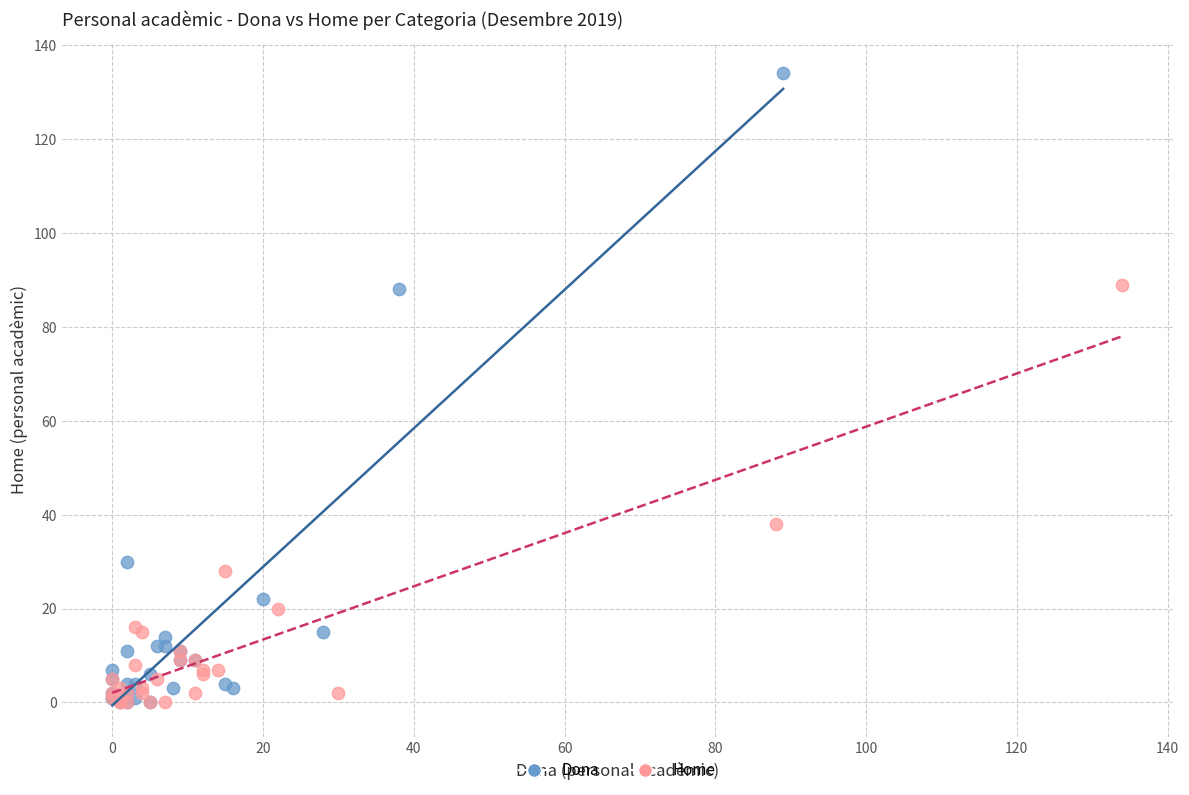

Which series has the largest Y range (max minus min)?

Dona